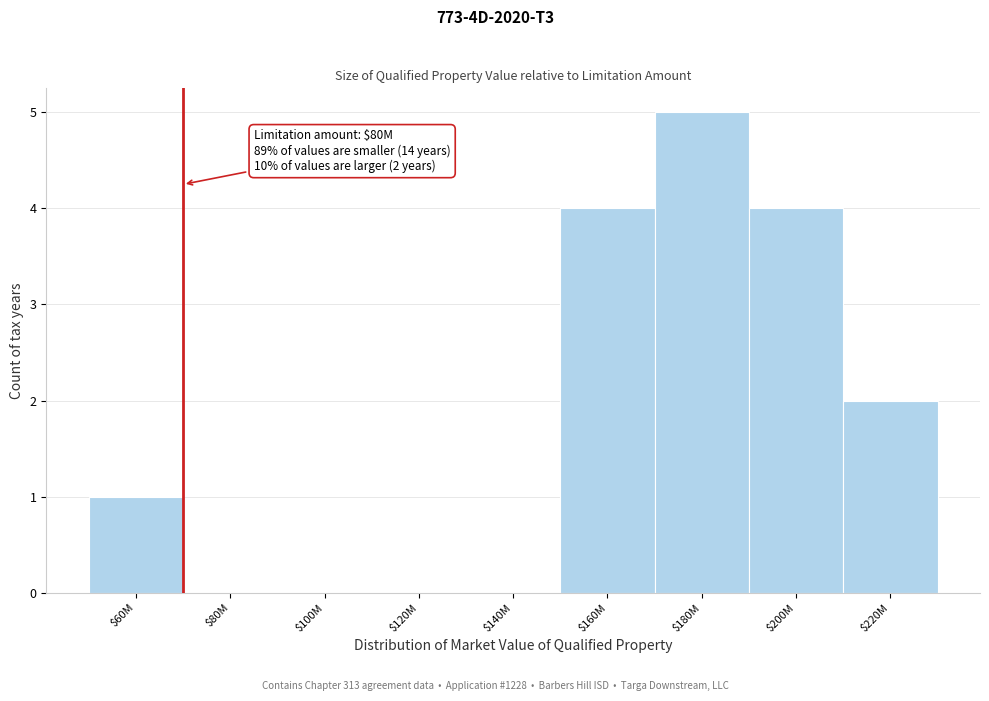

What is the sum of all values?

16